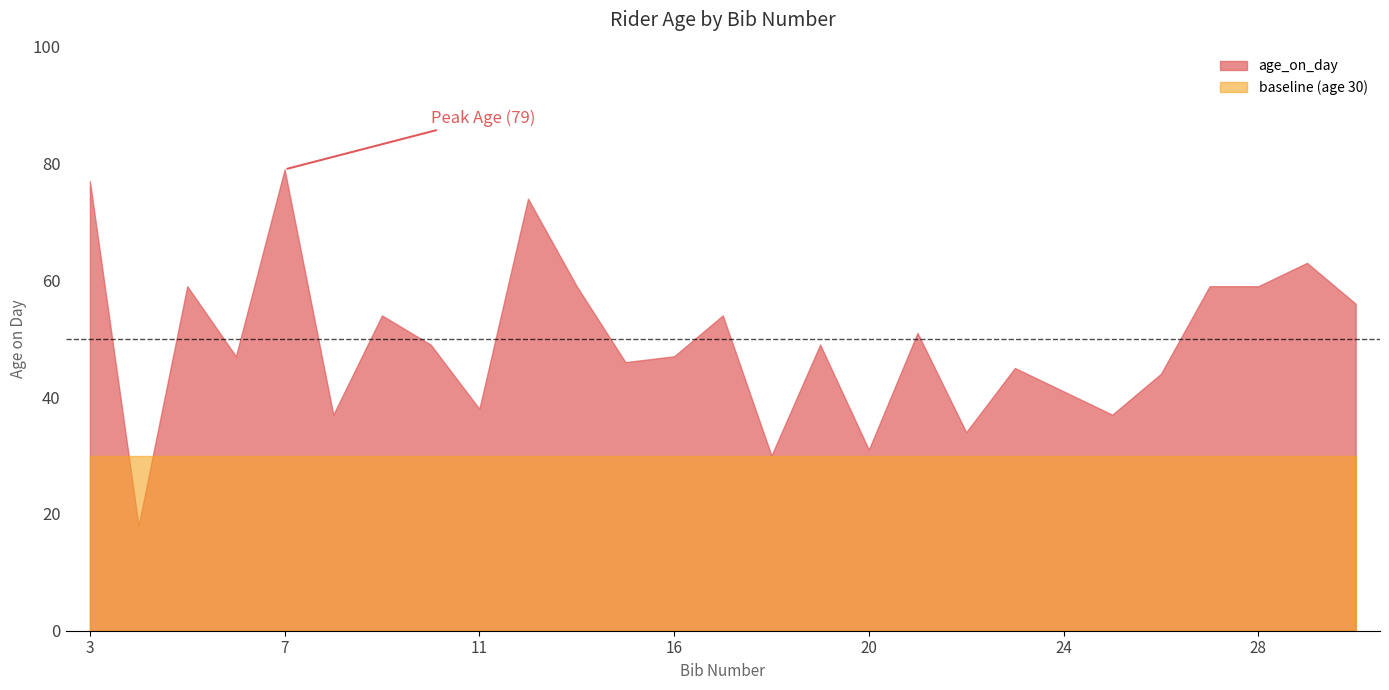

How many lines are shown in the chart?

2